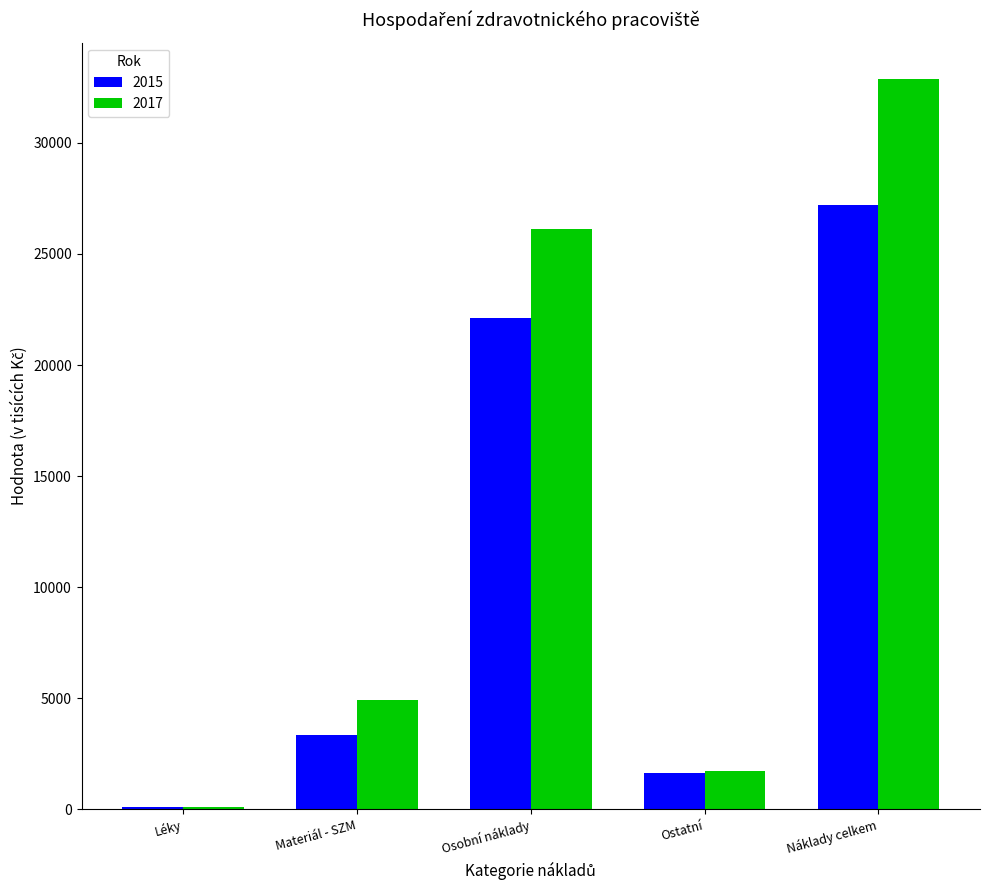

Between Materiál - SZM and Ostatní, which series saw the biggest shift?

2017